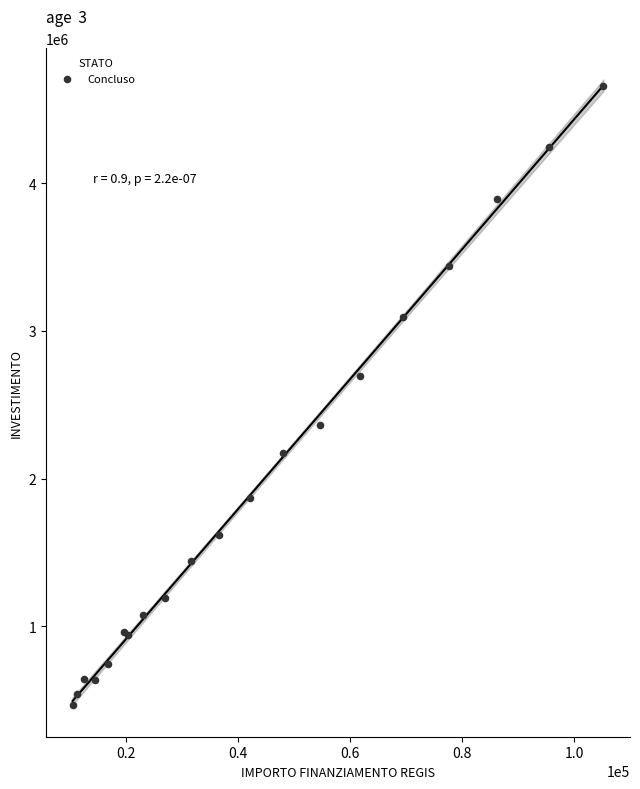

What Y value in the scatter plot is closest to 2562396?

2692546.7